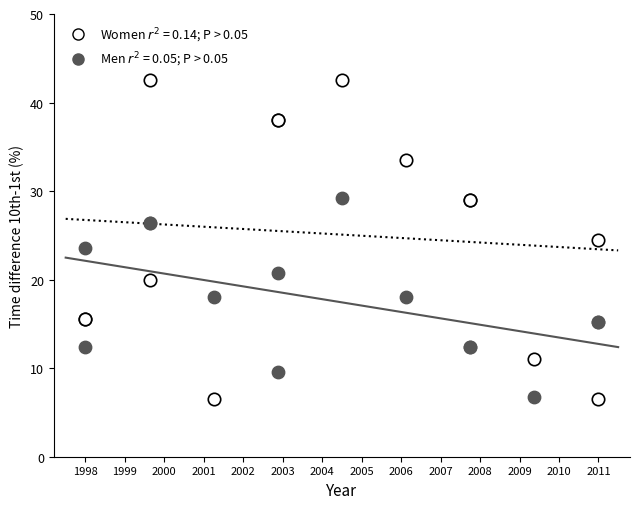

What is the X range (max minus min) for the scatter plot?

13.0